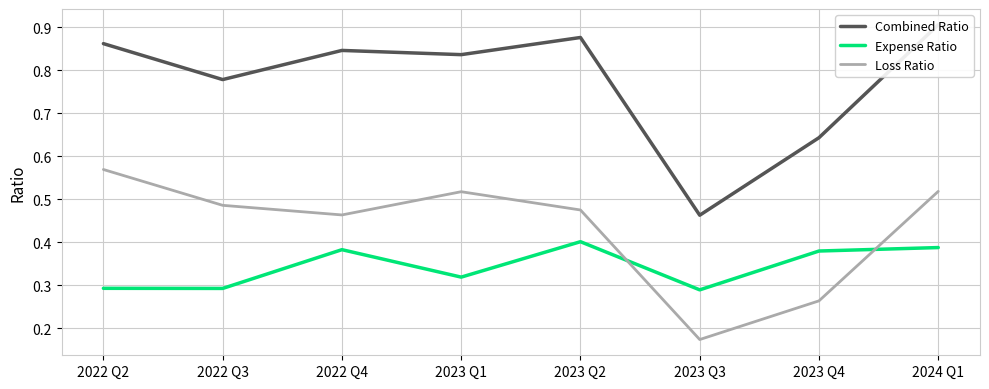

Rank the categories by Expense Ratio value from lowest to highest.

2023 Q3, 2022 Q3, 2022 Q2, 2023 Q1, 2023 Q4, 2022 Q4, 2024 Q1, 2023 Q2